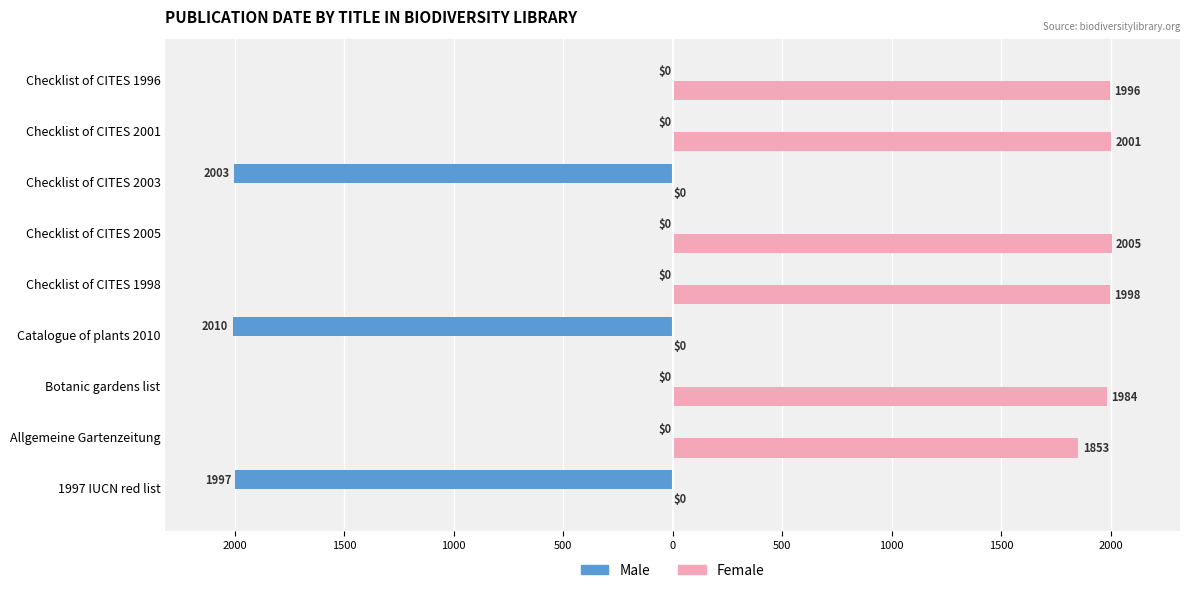

What are all the series names shown in the legend?

Male, Female